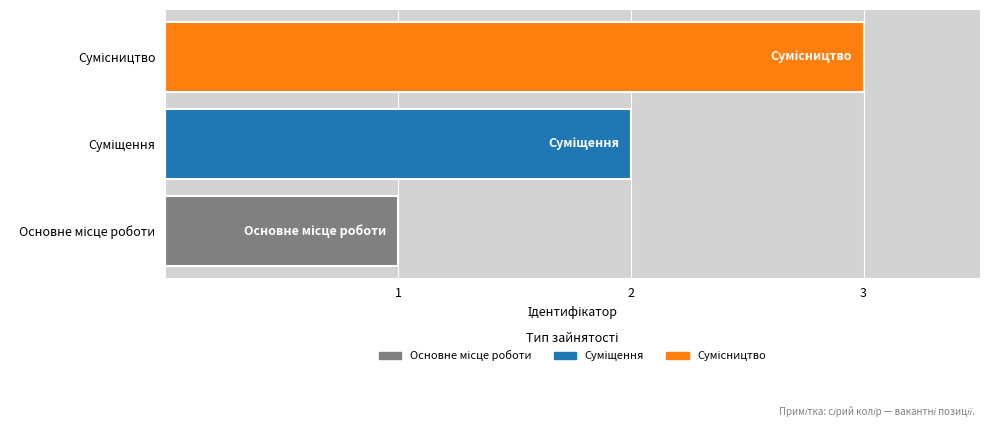

What is the sum of all values?

6